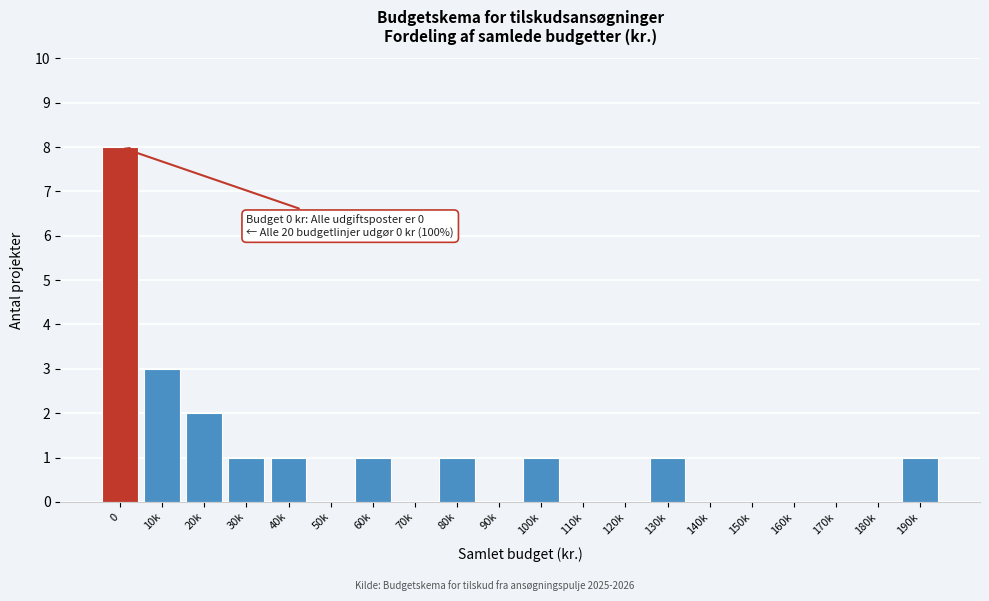

Reading left to right, what are all the values shown in this chart?

0=8	10k=3	20k=2	30k=1	40k=1	50k=0	60k=1	70k=0	80k=1	90k=0	100k=1	110k=0	120k=0	130k=1	140k=0	150k=0	160k=0	170k=0	180k=0	190k=1